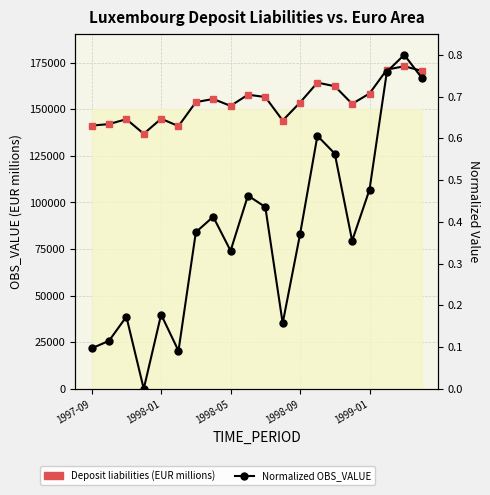

What are all the series names shown in the legend?

Deposit liabilities (EUR millions), Normalized OBS_VALUE